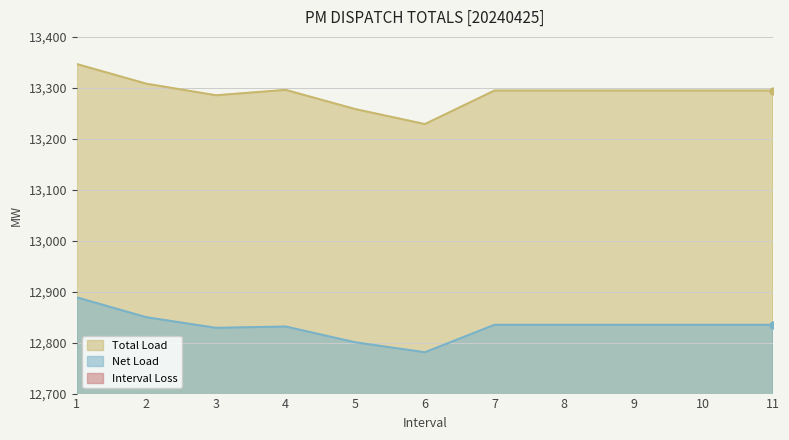

What is the average value of the Net Load series?

12832.4